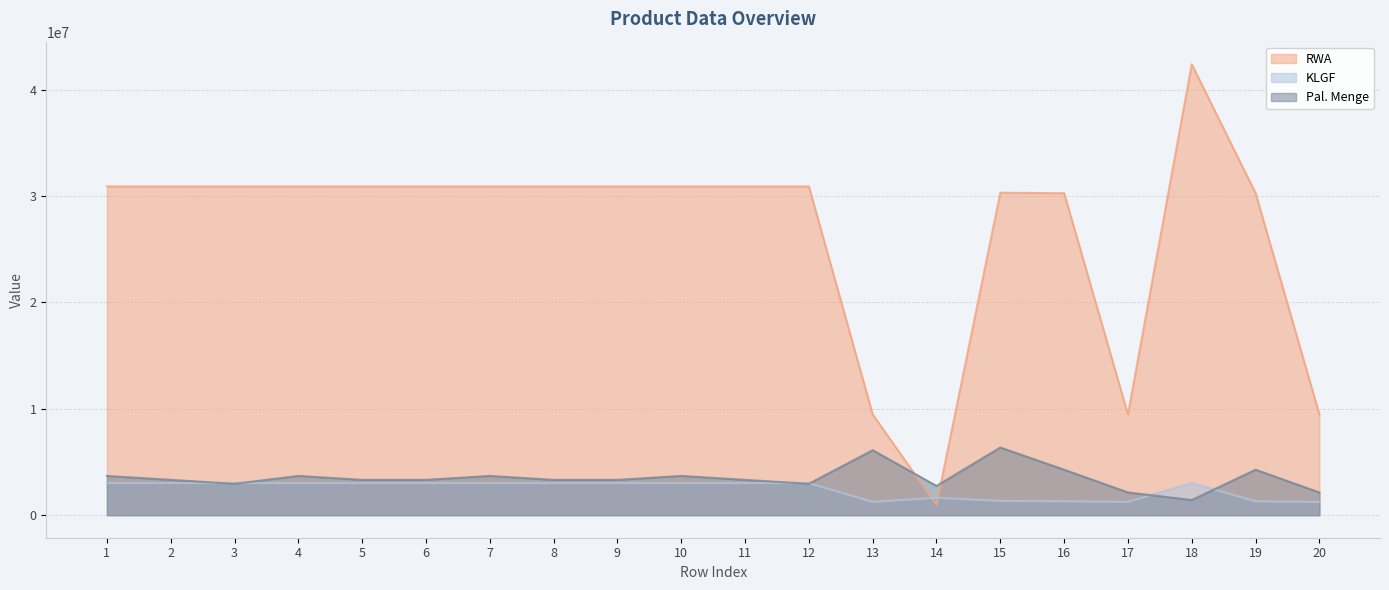

What is the average value of the Pal. Menge series?

3501918.6